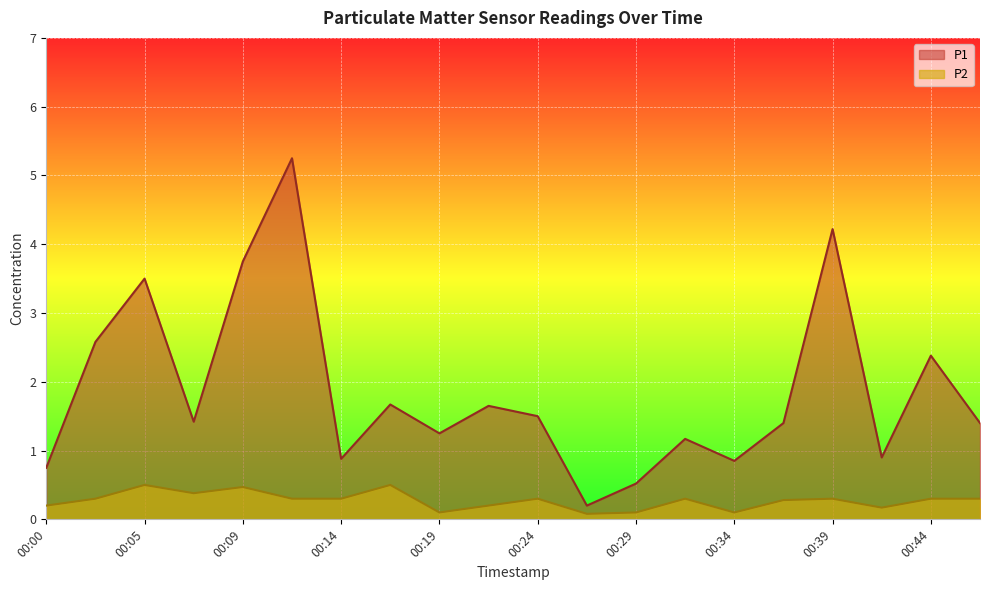

True or false: P2 and P1 cross at least once.

False